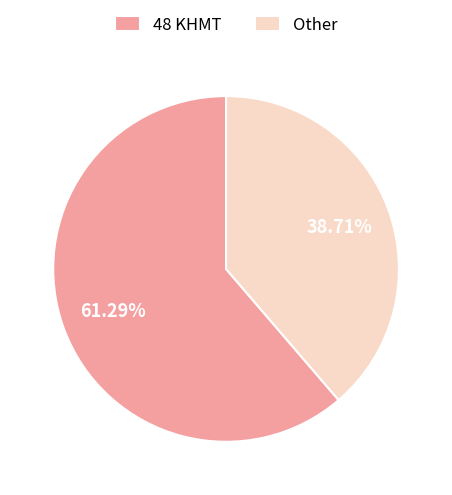

Which has a higher value, 48 KHMT or Other?

48 KHMT